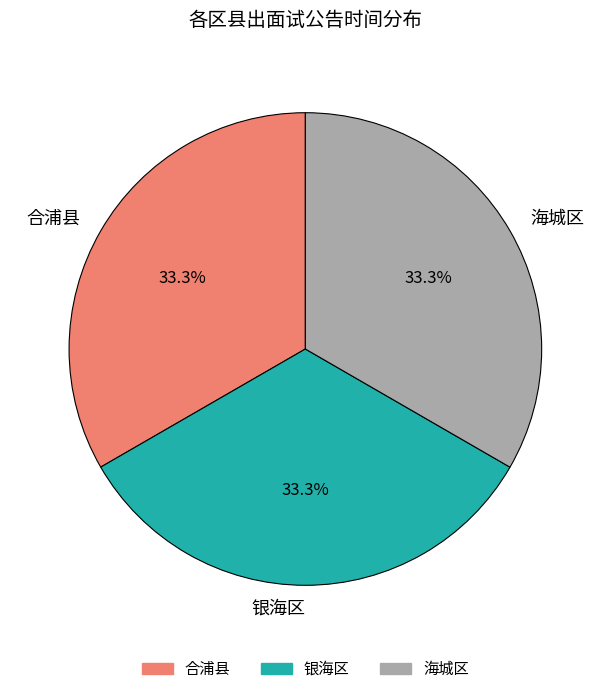

True or false: 银海区 accounts for 19% of the total.

False